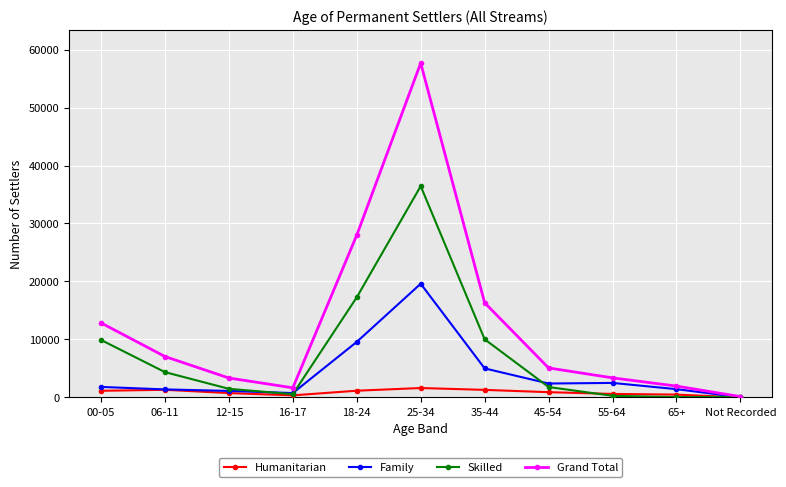

True or false: Humanitarian has more than 0 points higher than both neighbors.

True